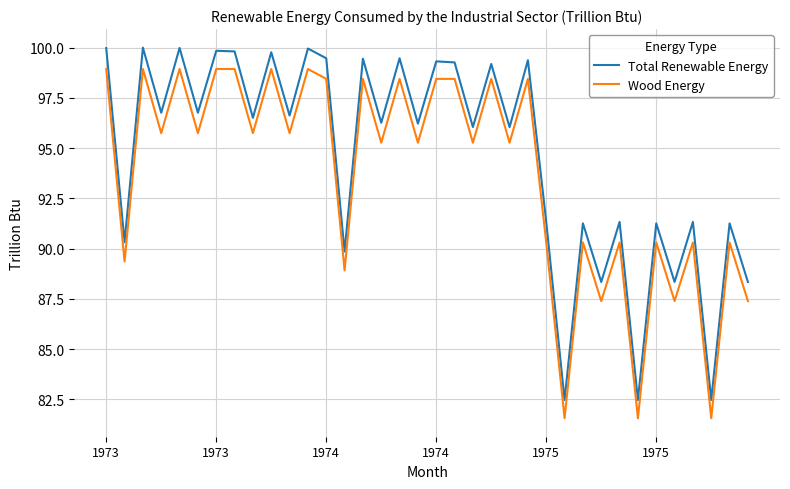

Which series has the widest spread of values?

Total Renewable Energy